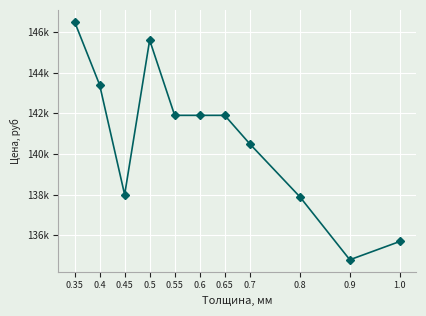

How many points are higher than both their immediate neighbors (excluding endpoints)?

1